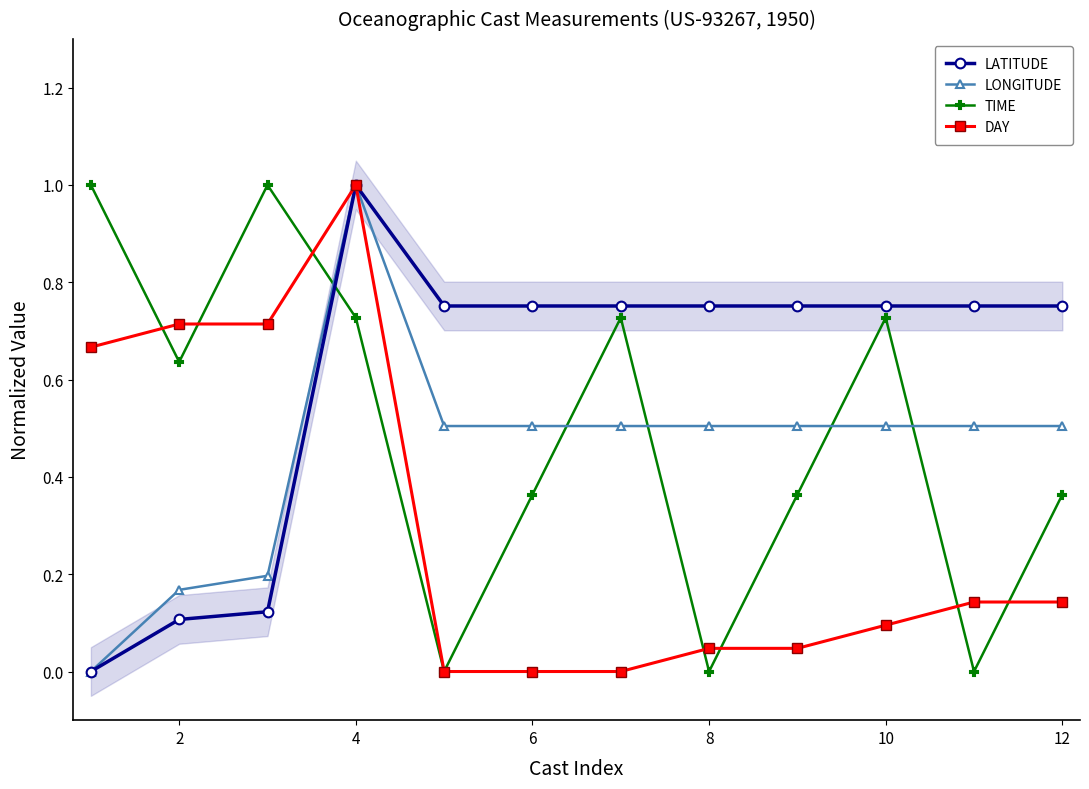

How many interior local valleys does the TIME series have?

4